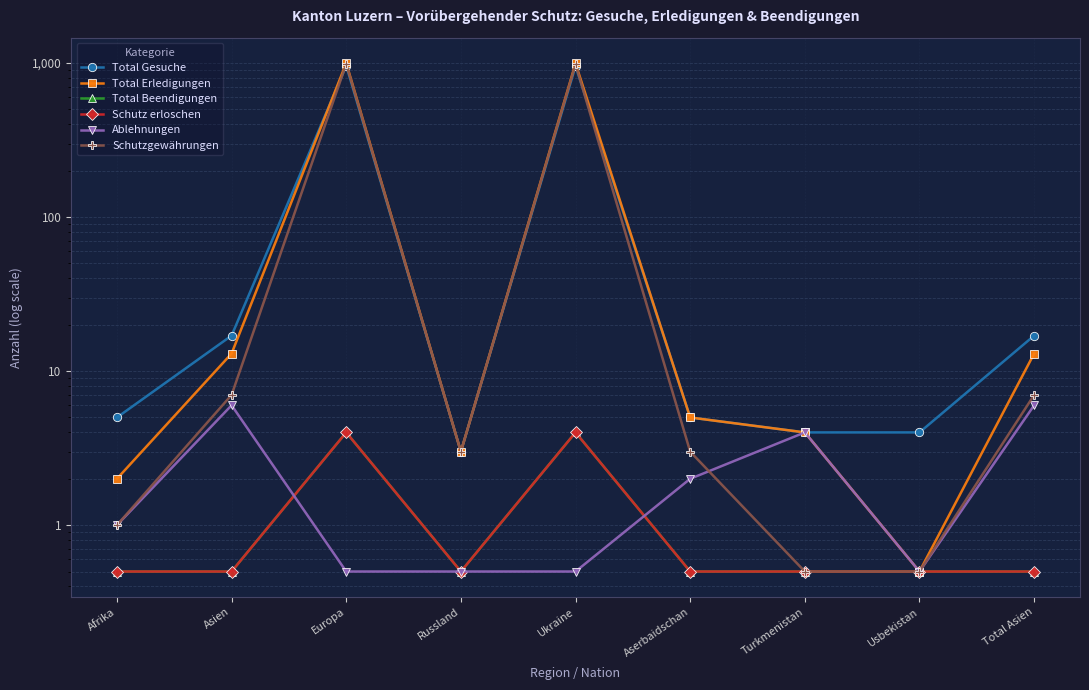

What is the label of the 4th point from the left?

Russland